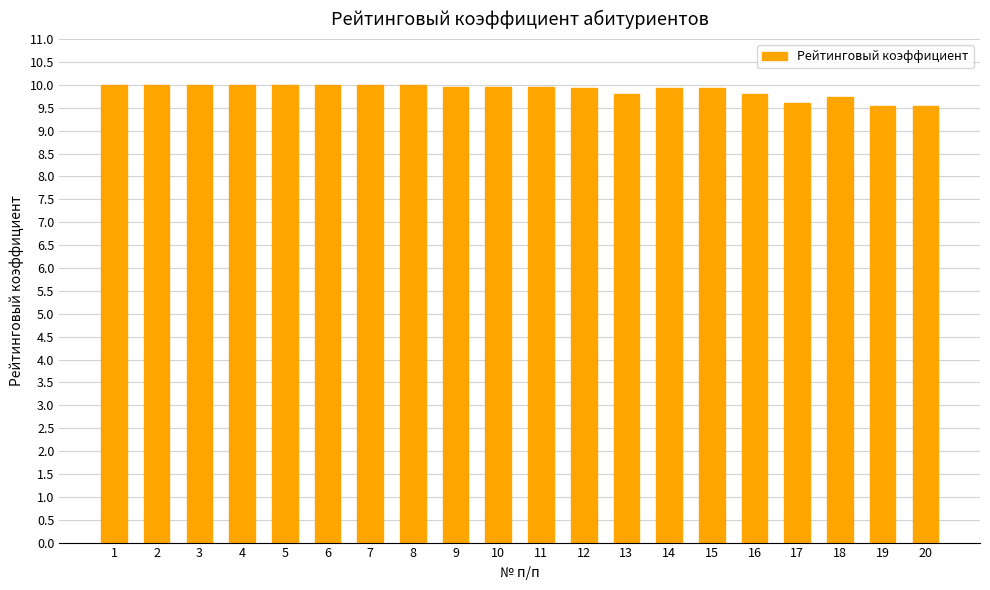

What is the smallest value displayed?

9.5